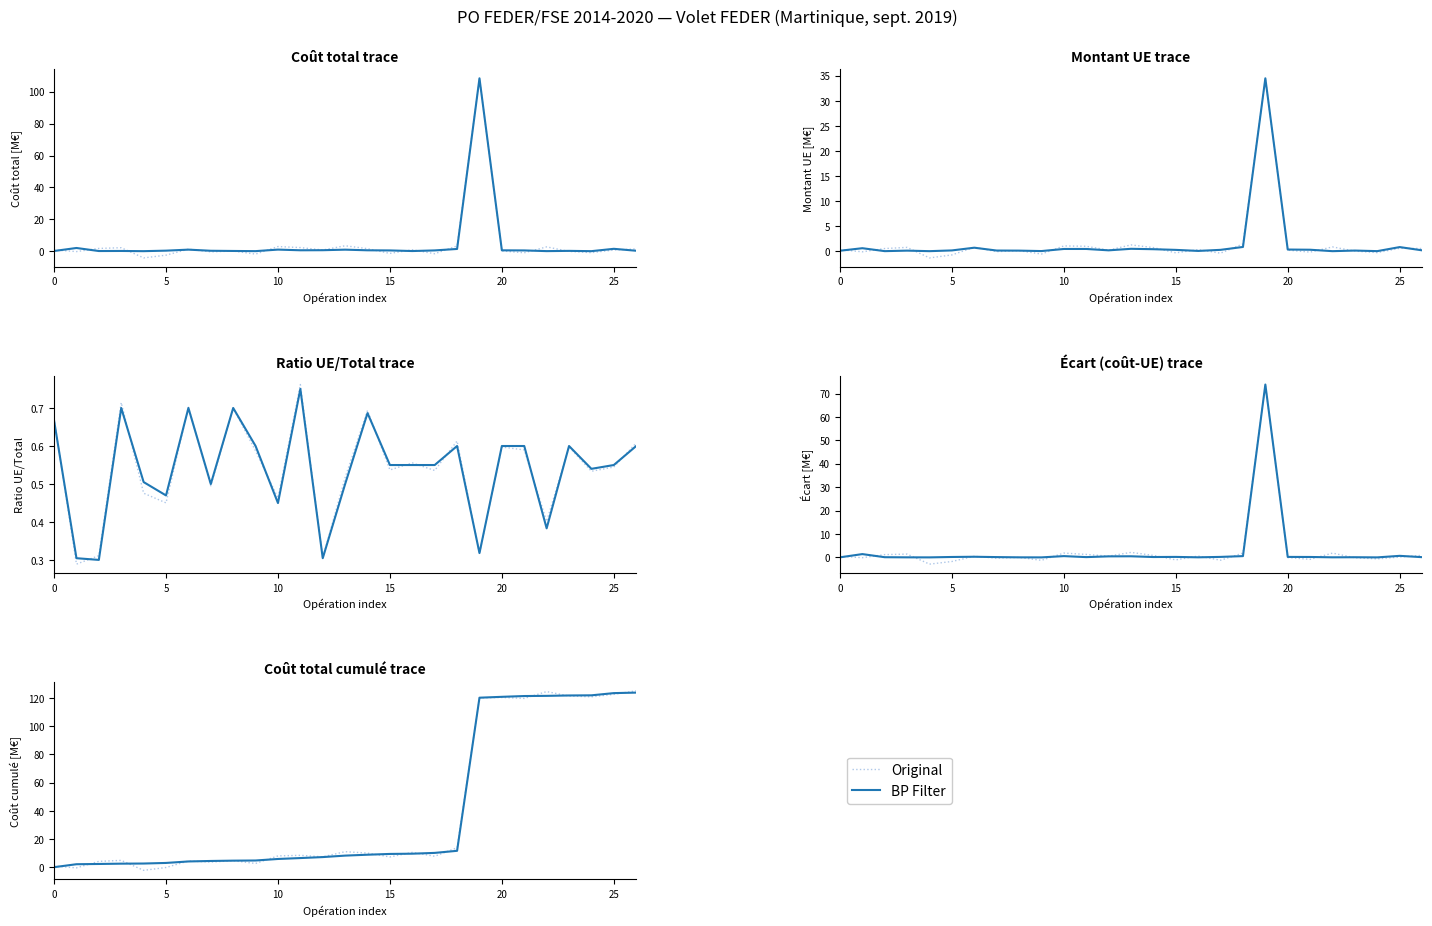

What is the sum of all BP Filter values?

1085.1